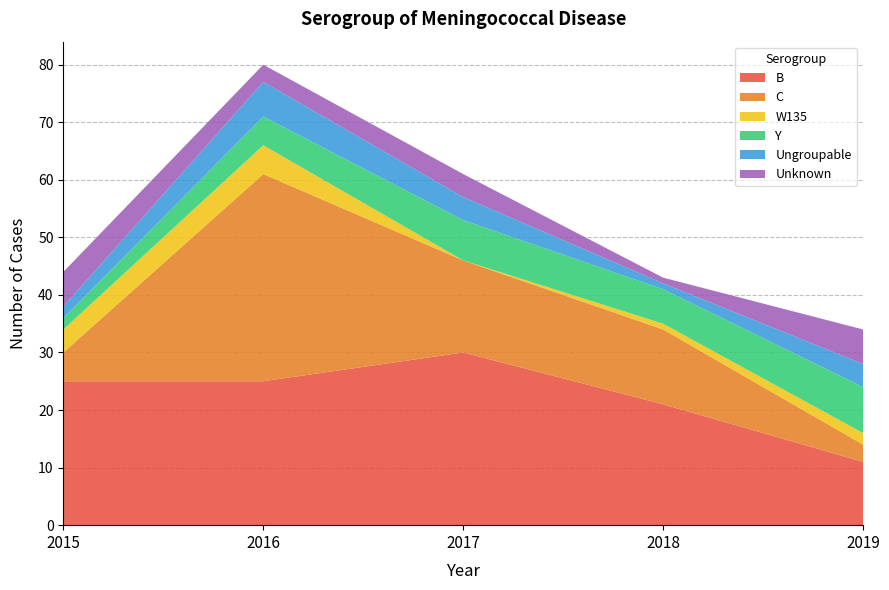

Reading left to right, extract all data points from this chart.

B: 2015=25	2016=25	2017=30	2018=21	2019=11
C: 2015=5	2016=36	2017=16	2018=13	2019=3
W135: 2015=4	2016=5	2017=0	2018=1	2019=2
Y: 2015=2	2016=5	2017=7	2018=6	2019=8
Ungroupable: 2015=2	2016=6	2017=4	2018=1	2019=4
Unknown: 2015=6	2016=3	2017=4	2018=1	2019=6